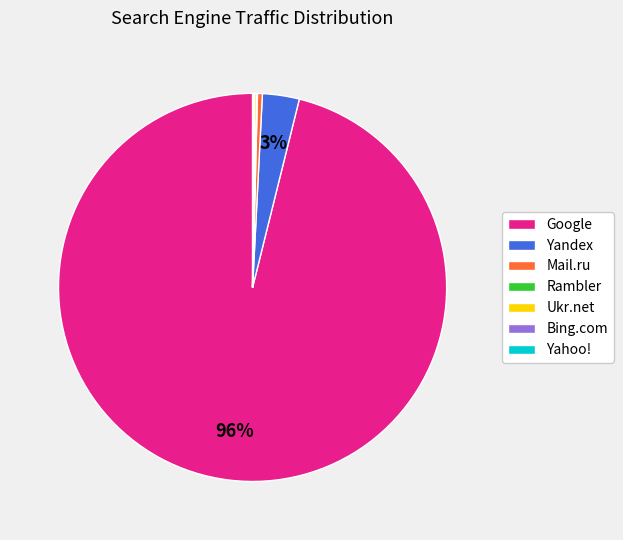

To the nearest percent, what is the combined percentage of Yandex and Mail.ru?

3%